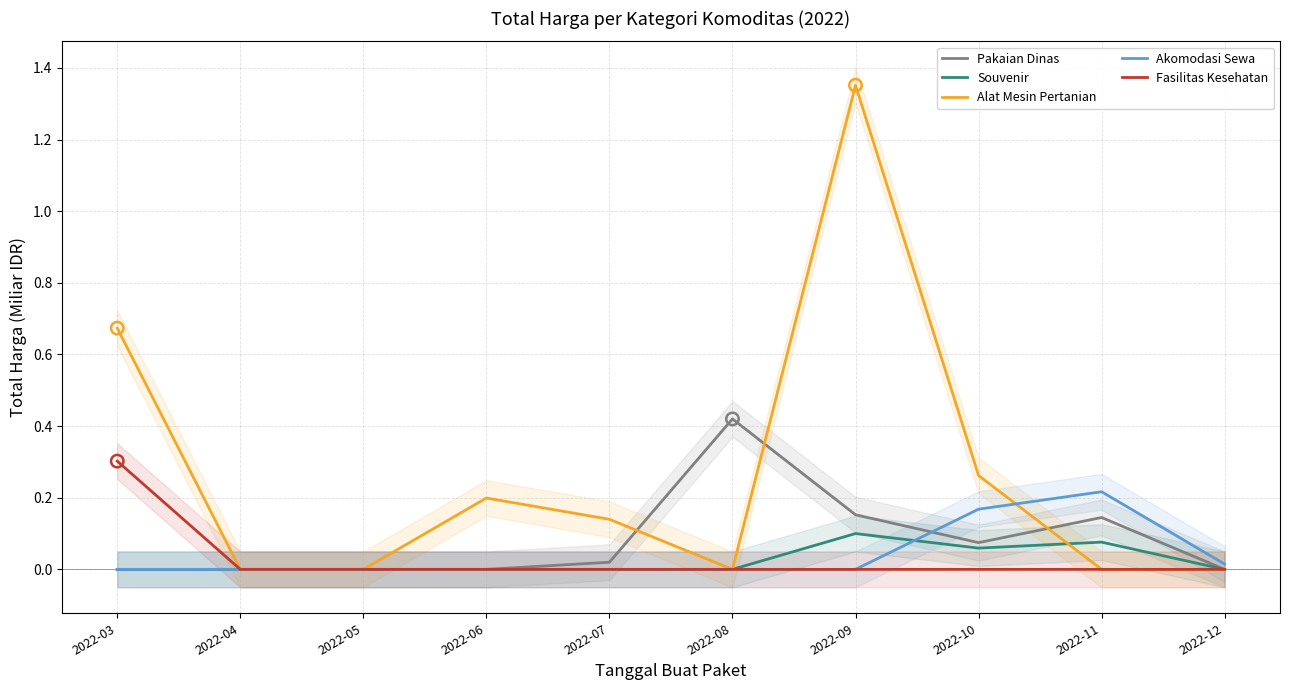

Which series has the largest total across all categories?

Alat Mesin Pertanian